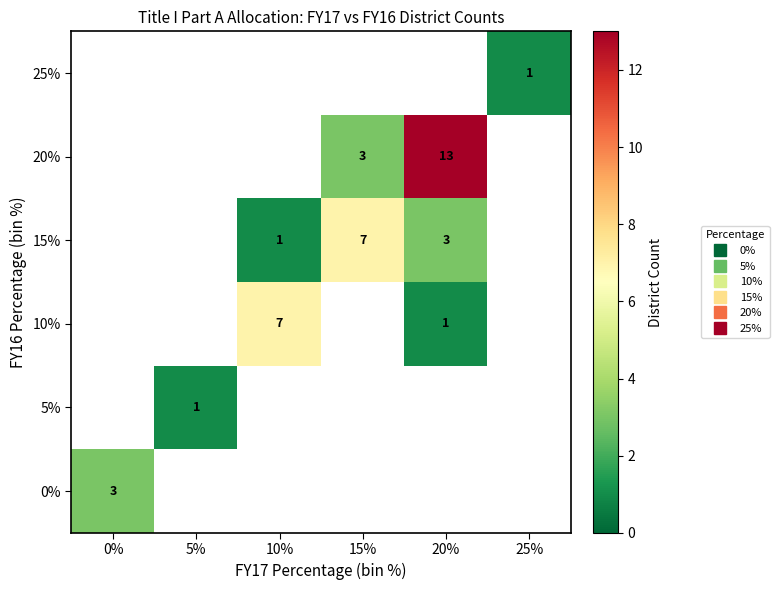

List the labels in order of row_4 value, largest first.

20%, 15%, 0%, 5%, 10%, 25%